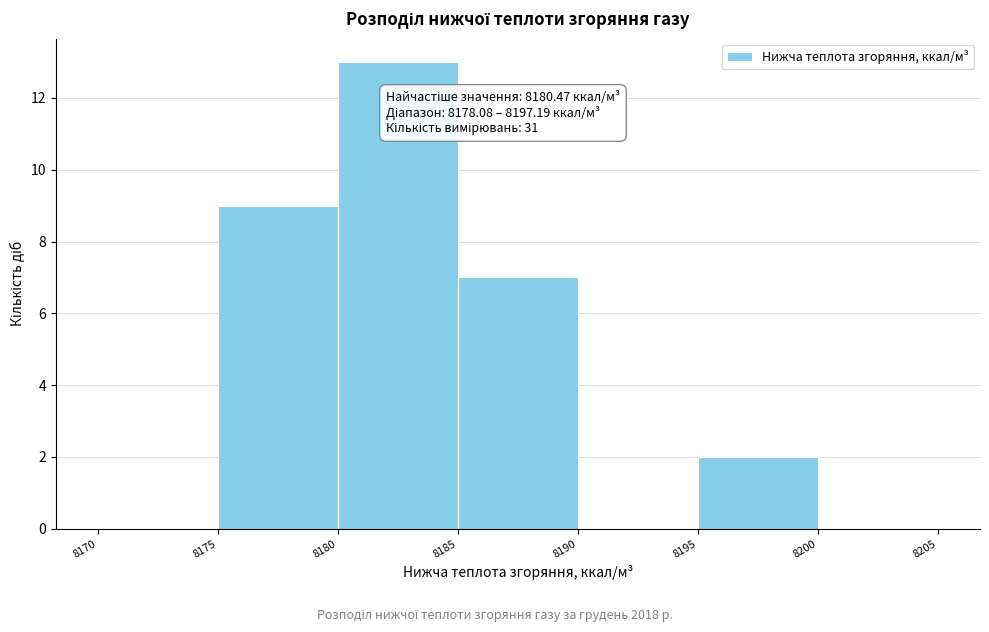

Which range on the x-axis has the tallest bar?

8180 to 8185